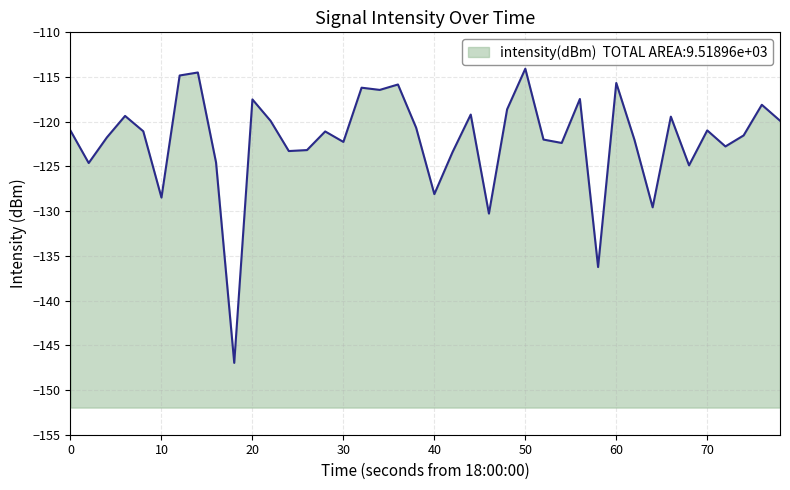

What is the maximum value shown in the chart?

-114.1